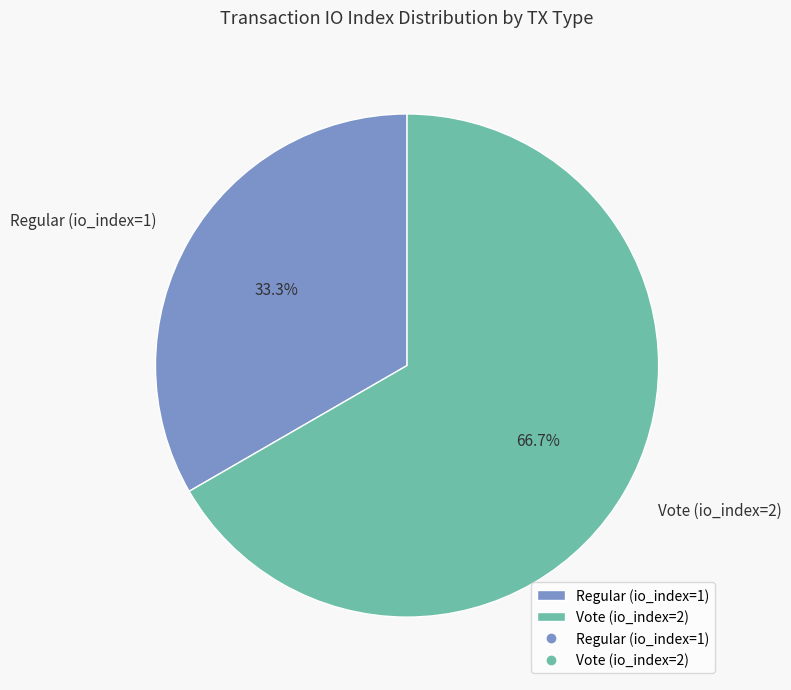

Which category has the smallest portion of the pie?

Regular (io_index=1)